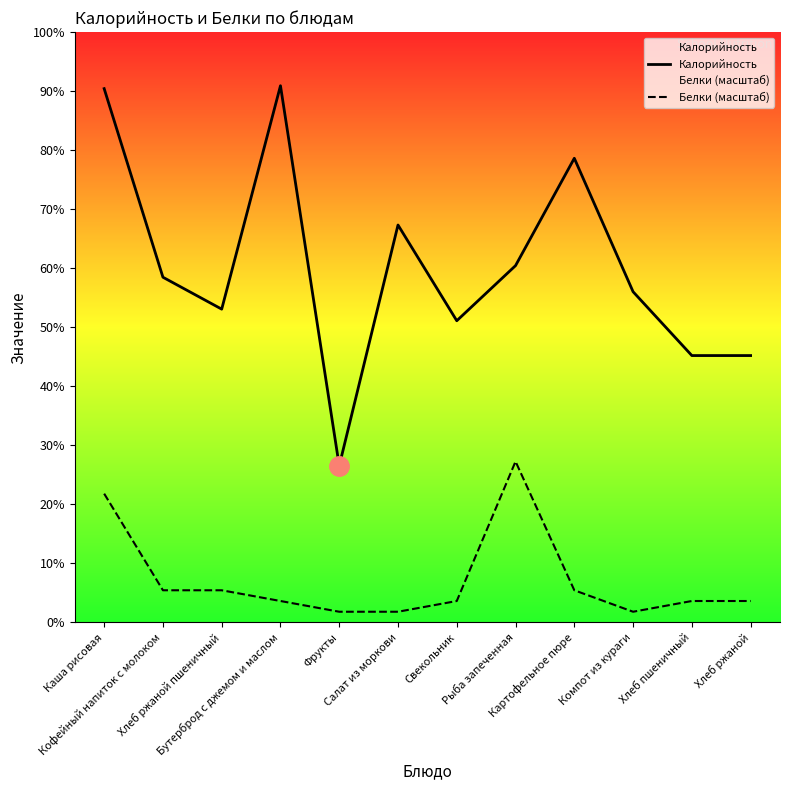

True or false: Белки (масштаб) and Калорийность intersect in this chart.

False